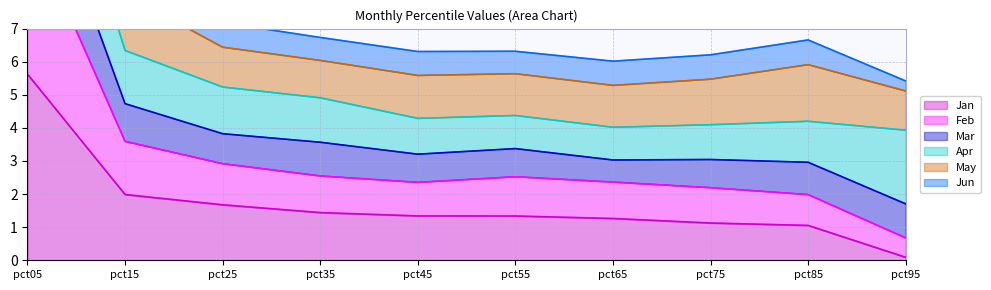

What is the maximum value for Feb?

12.9